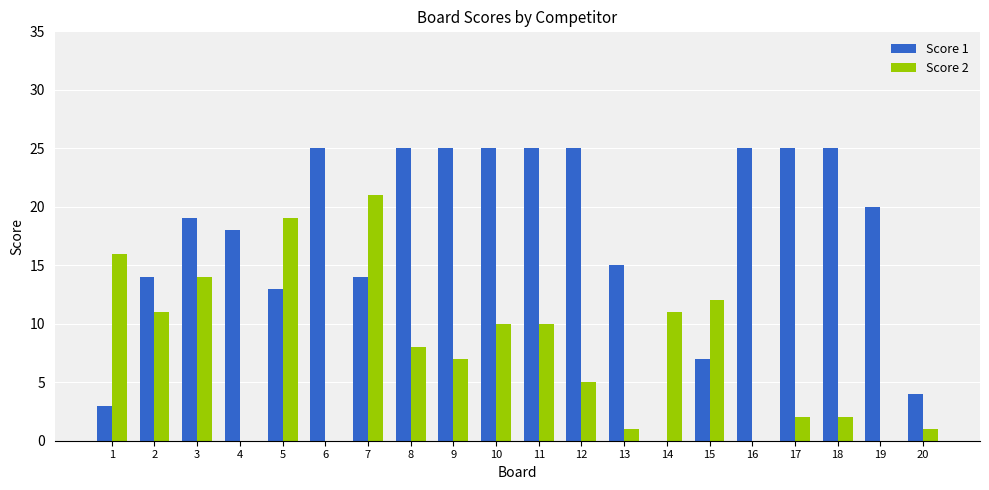

What is the total value across all series at 4?

18